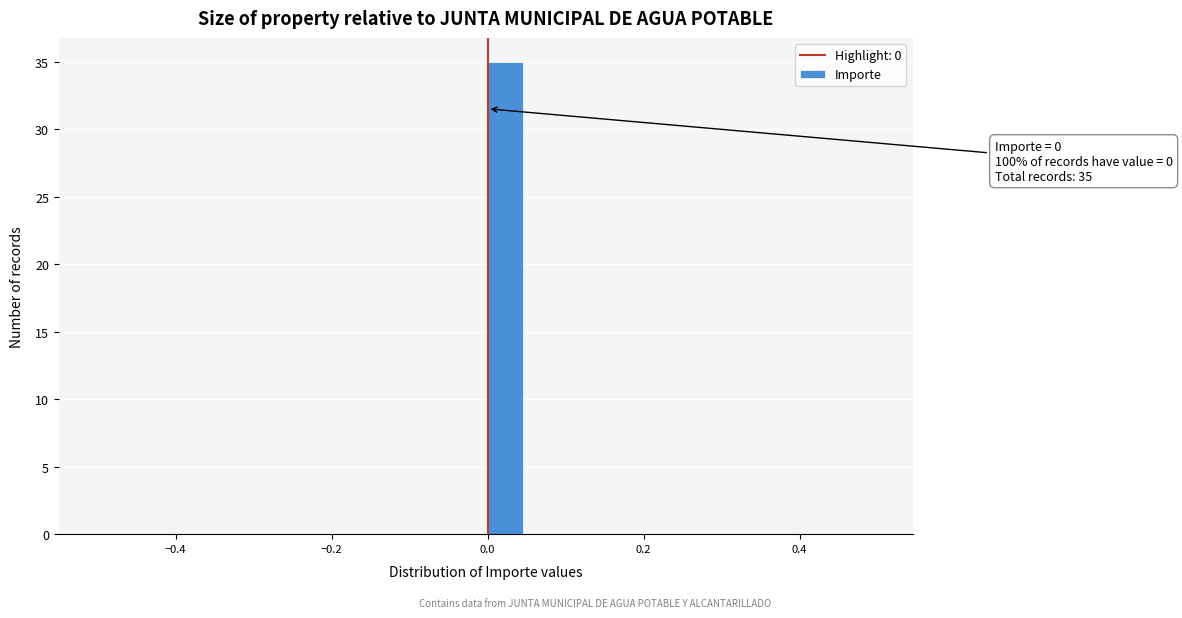

Around what value on the x-axis is the tallest bar? Give the approximate position of its centre, as read against the axis.

0.02